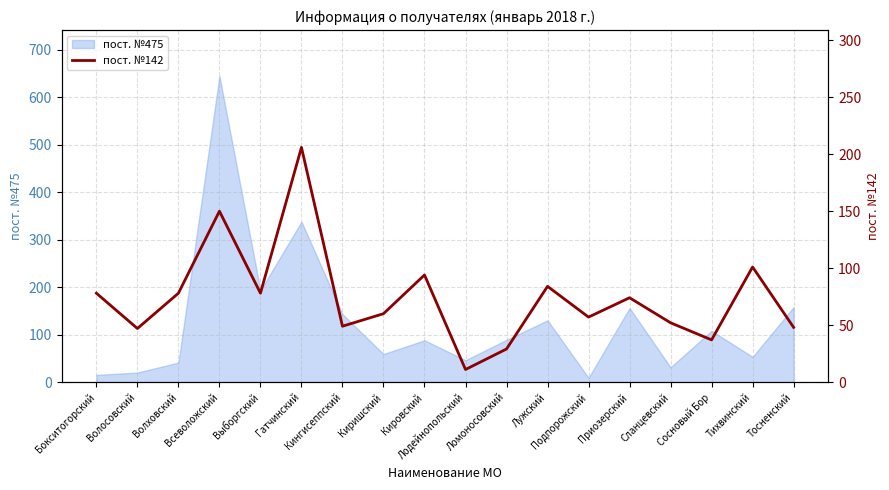

At which label is the value closest to 108?

Тихвинский